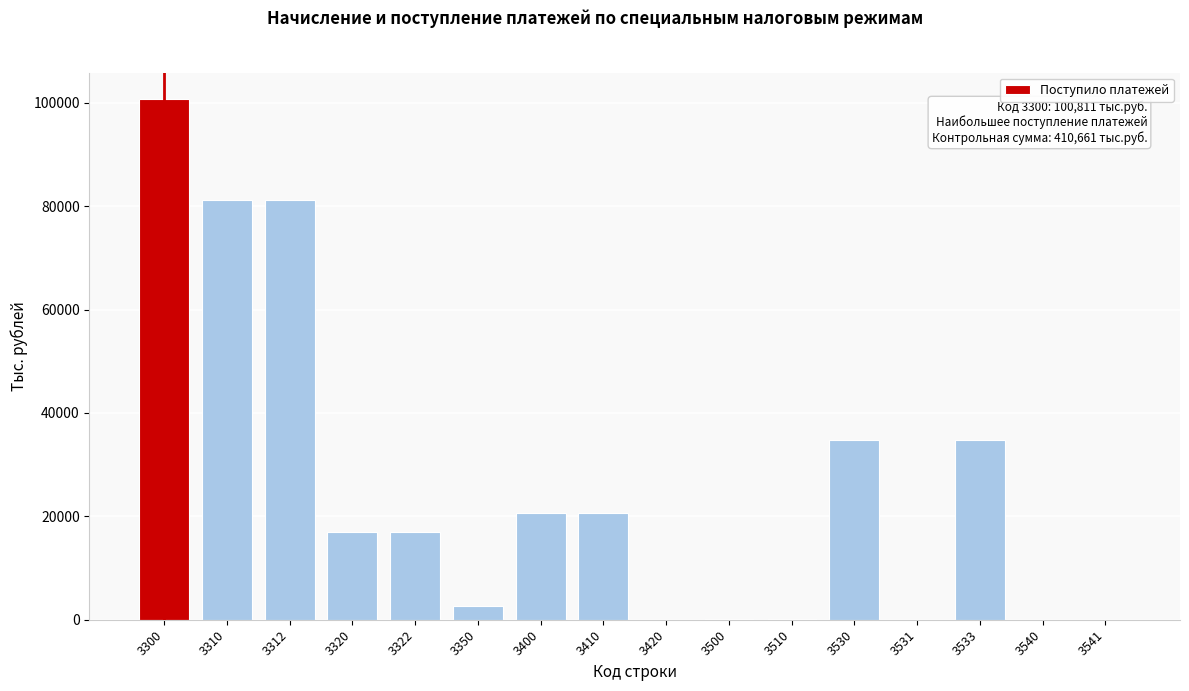

What is the change in value from 3300 to 3350?

-98061